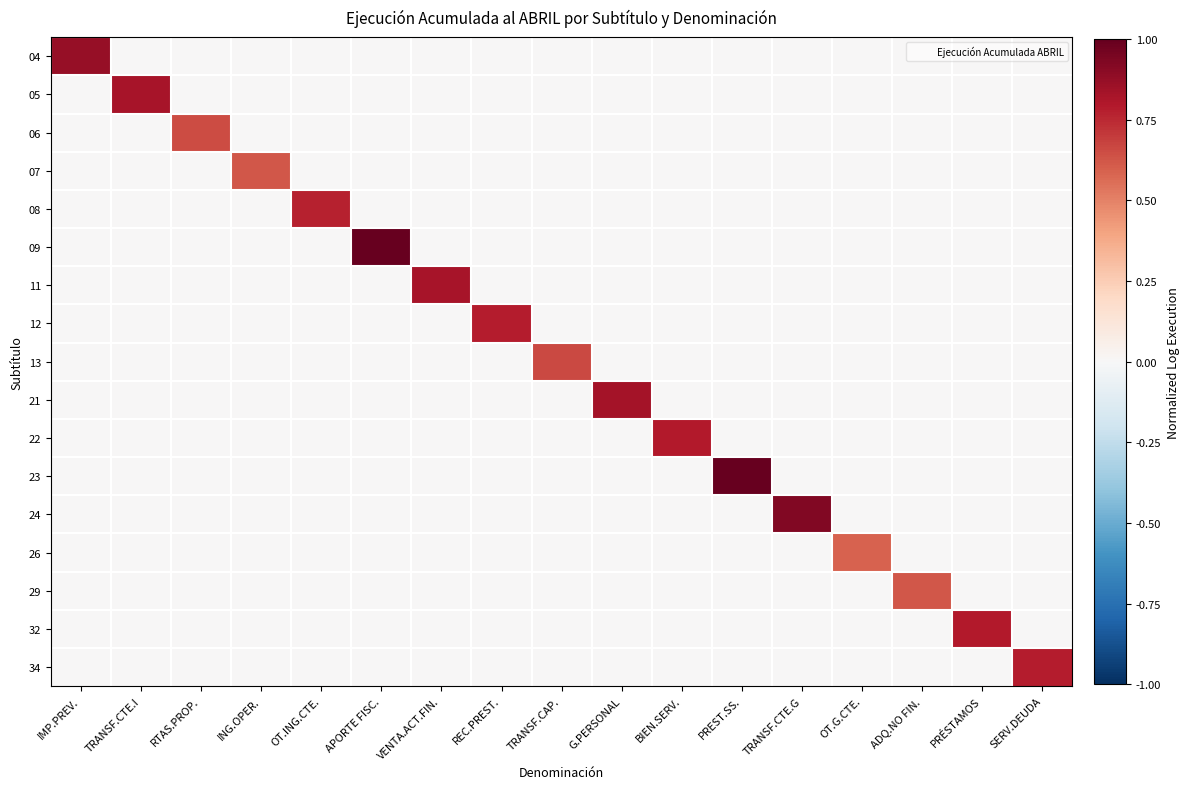

How many distinct data groups are displayed?

17